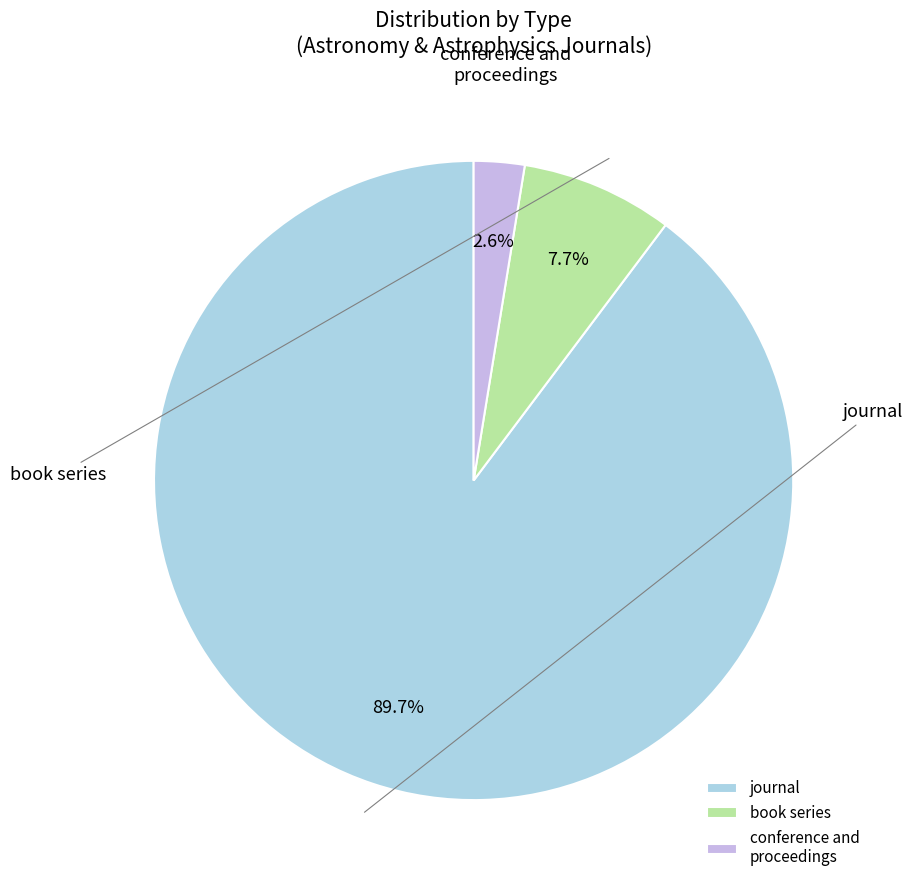

Between book series and journal, which is larger?

journal